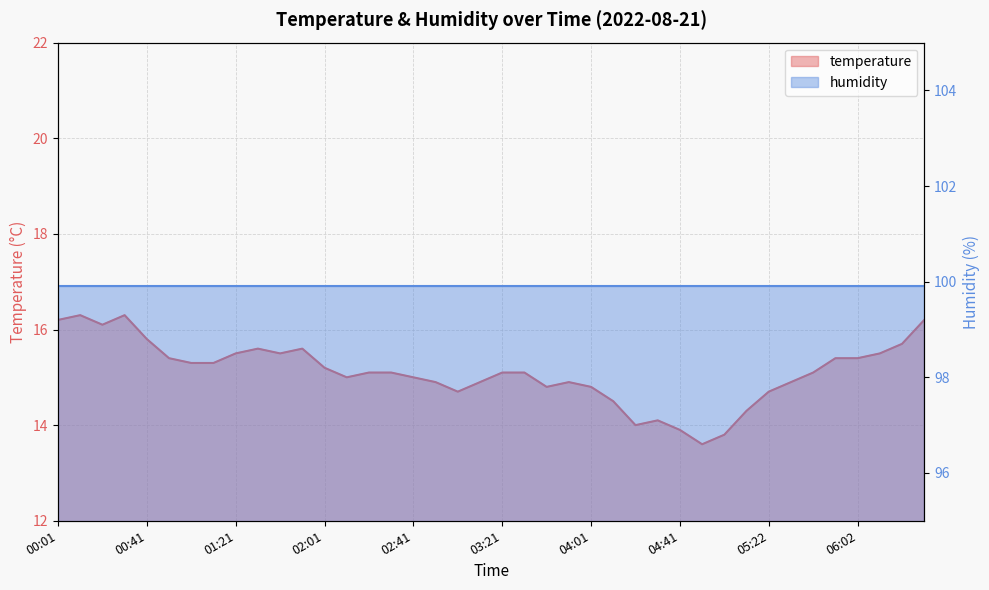

Reading left to right, transcribe all the data shown in this chart.

16.2	16.3	16.1	16.3	15.8	15.4	15.3	15.3	15.5	15.6	15.5	15.6	15.2	15.0	15.1	15.1	15.0	14.9	14.7	14.9	15.1	15.1	14.8	14.9	14.8	14.5	14.0	14.1	13.9	13.6	13.8	14.3	14.7	14.9	15.1	15.4	15.4	15.5	15.7	16.2